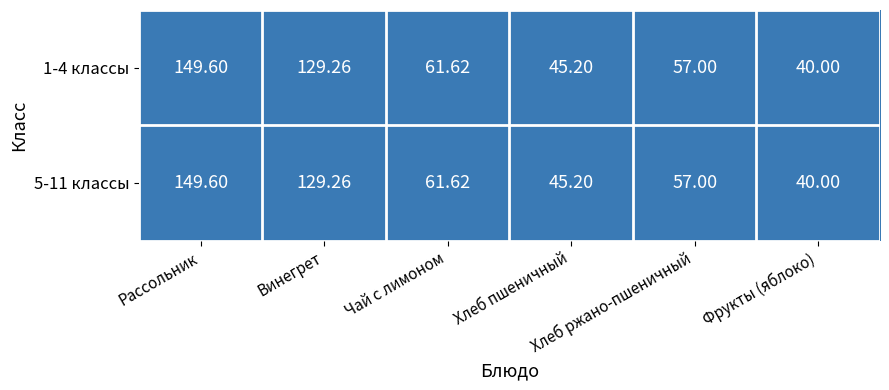

What is the total value across all series at Чай с лимоном?

123.2